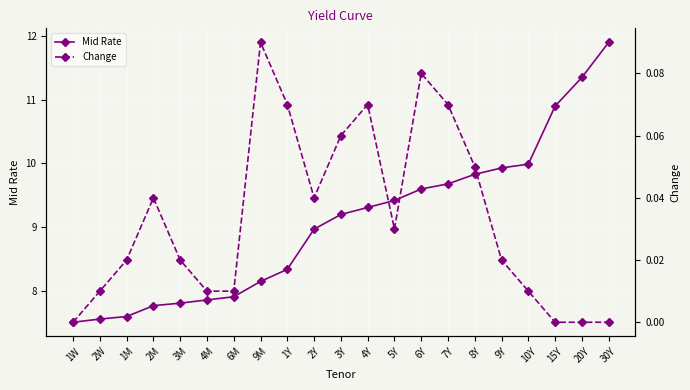

At which label does Mid Rate reach its minimum?

1W